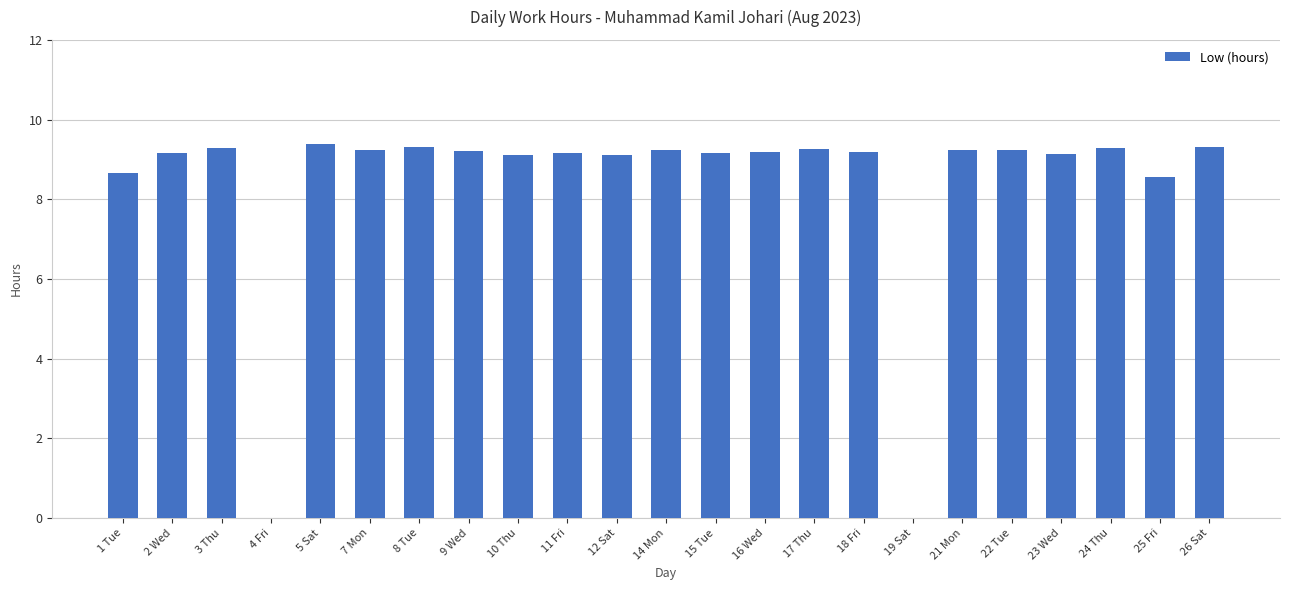

Count the number of categories in the chart.

23